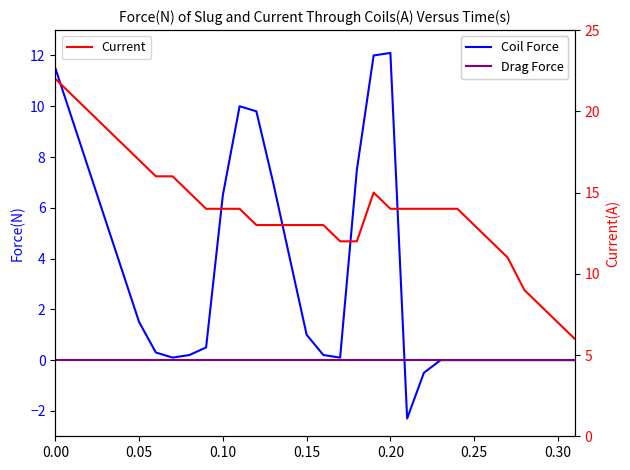

How many lines are shown in the chart?

3